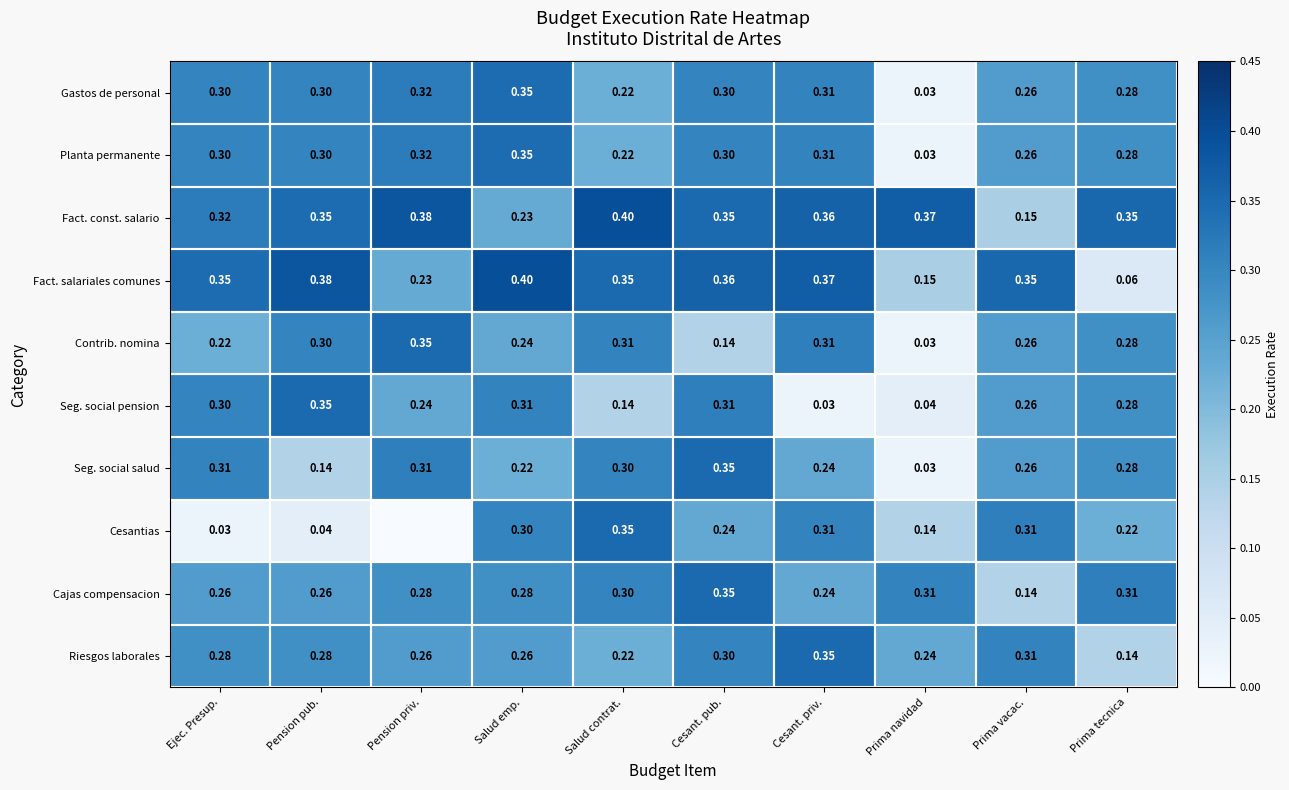

Which series changed the most between Ejec. Presup. and Cesant. priv.?

Cesantias